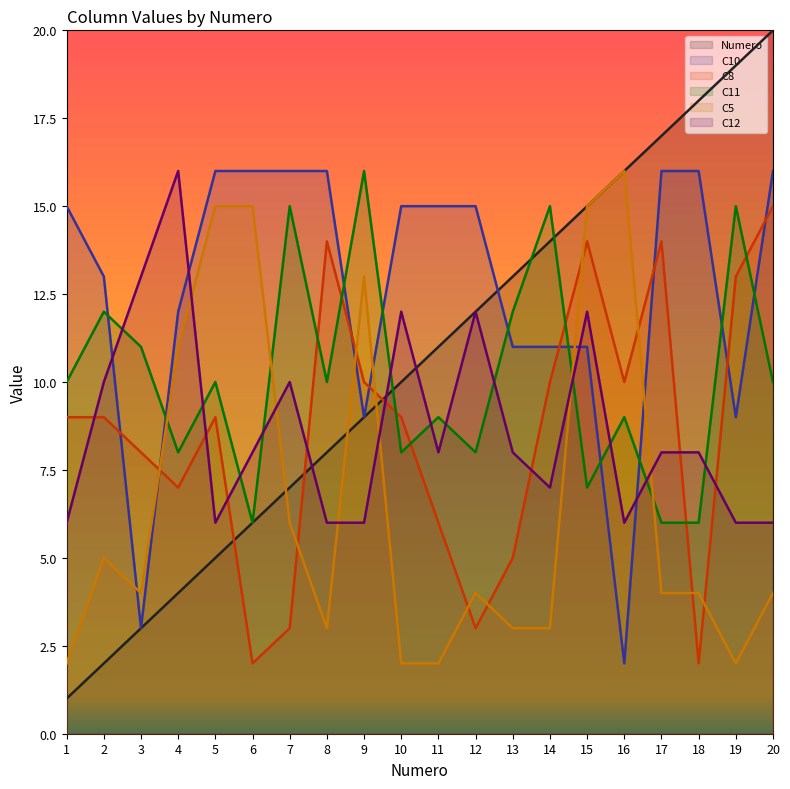

At how many categories does at least one series exceed 18?

2